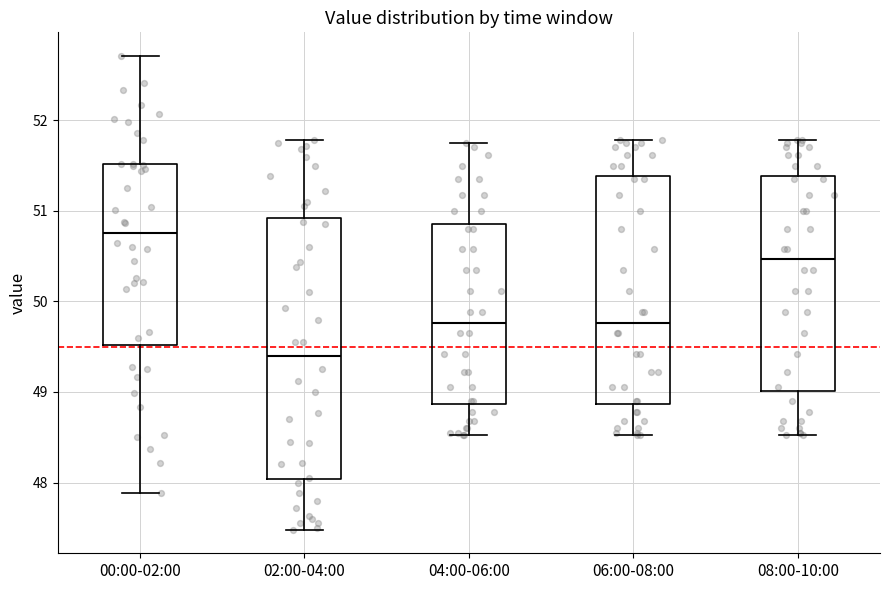

Reading left to right, read every box against the y-axis: the position of its median line, the range the box covers, and the ends of its whiskers. The values are not printed on the chart, so give them approximately, as read against the axis.

00:00-02:00: median 50.8, box 49.5 to 51.5, whiskers 47.9 to 52.7
02:00-04:00: median 49.4, box 48.0 to 50.9, whiskers 47.5 to 51.8
04:00-06:00: median 49.8, box 48.9 to 50.9, whiskers 48.5 to 51.8
06:00-08:00: median 49.8, box 48.9 to 51.4, whiskers 48.5 to 51.8
08:00-10:00: median 50.5, box 49.0 to 51.4, whiskers 48.5 to 51.8